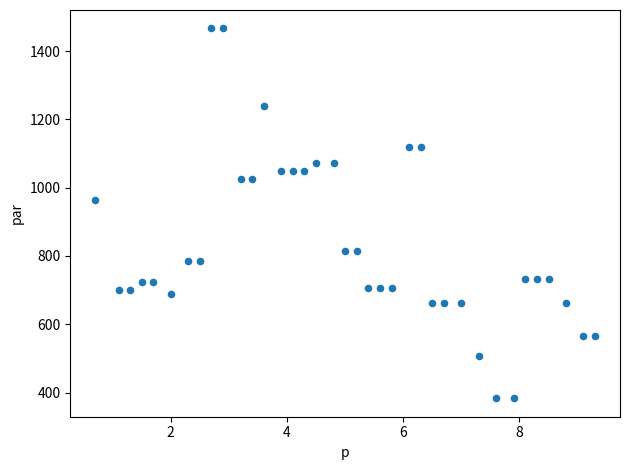

What Y value in the scatter plot is closest to 924?

963.3